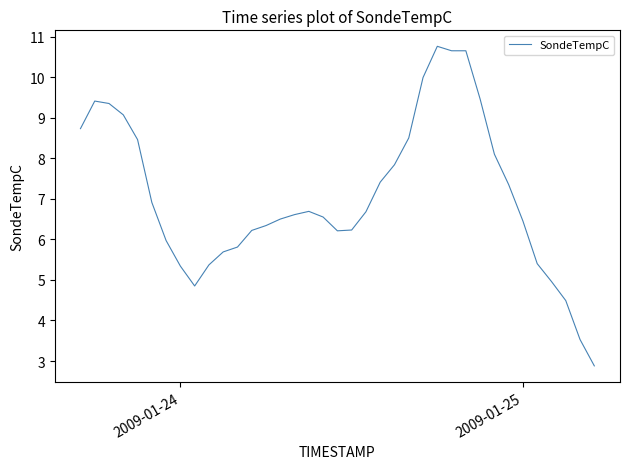

What is the maximum value shown in the chart?

10.8